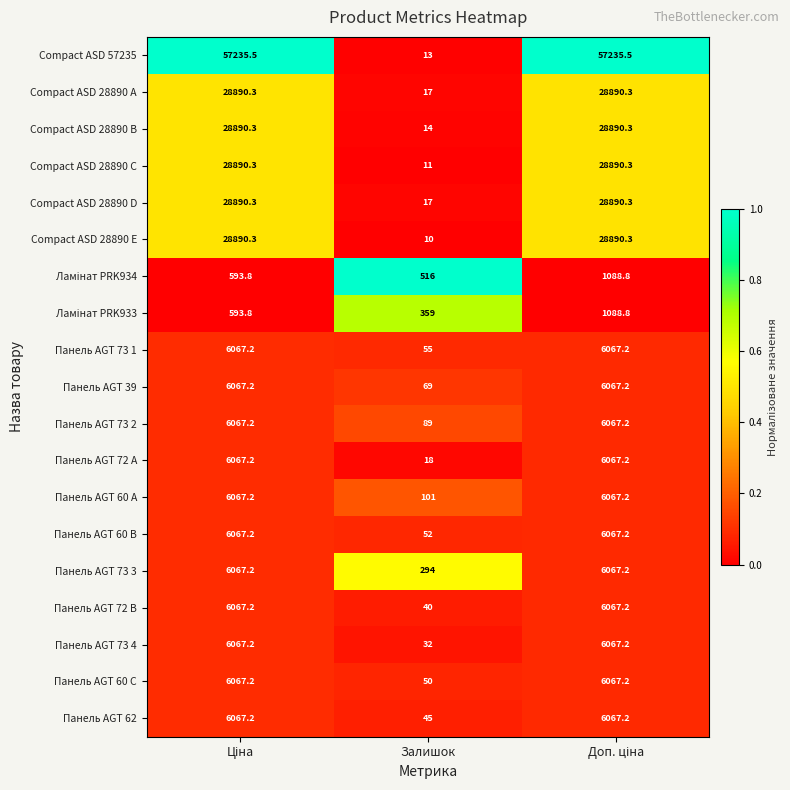

At which label does Compact ASD 28890 A reach its minimum?

Залишок